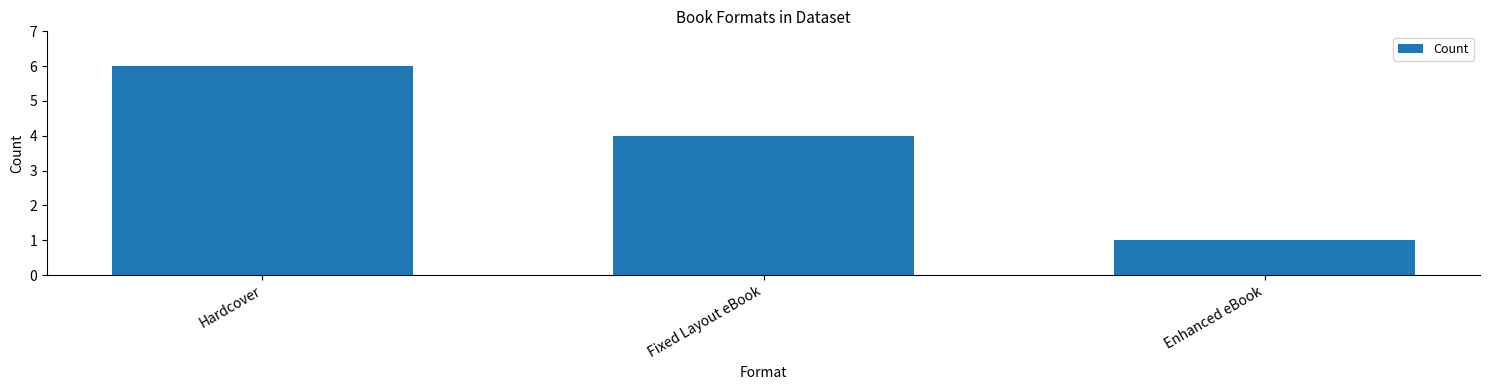

What is the change in value from Hardcover to Fixed Layout eBook?

-2